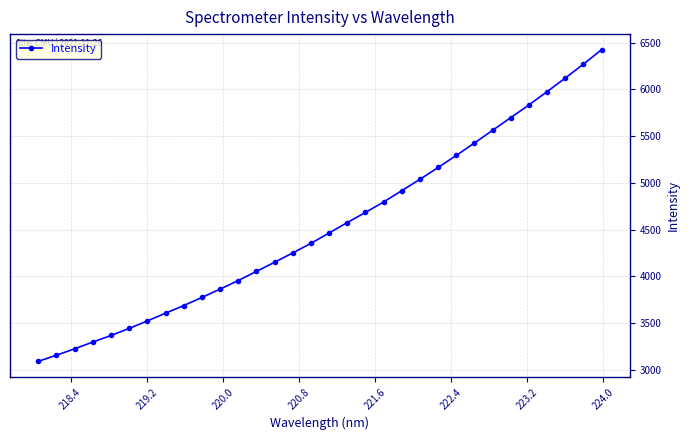

What is the sum of all values?

145070.7